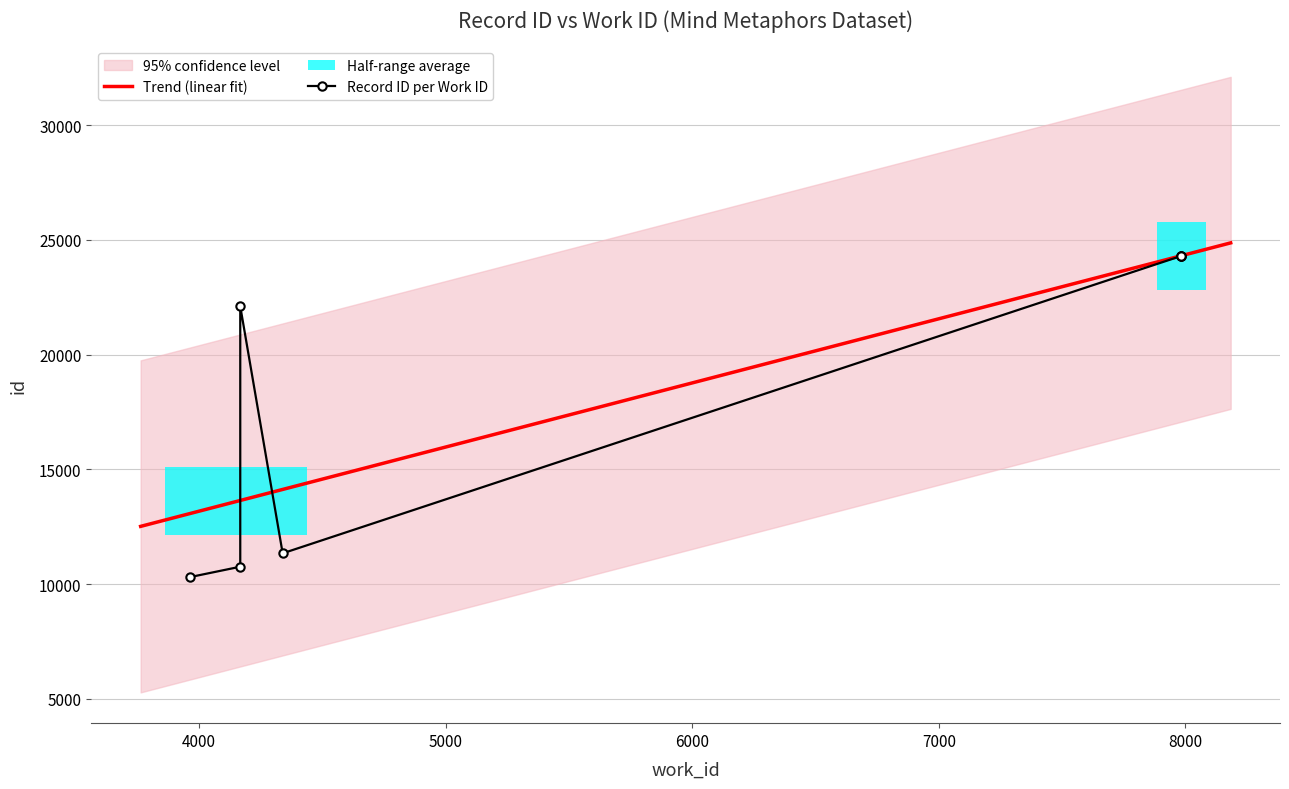

What is the sum of all values?

127434